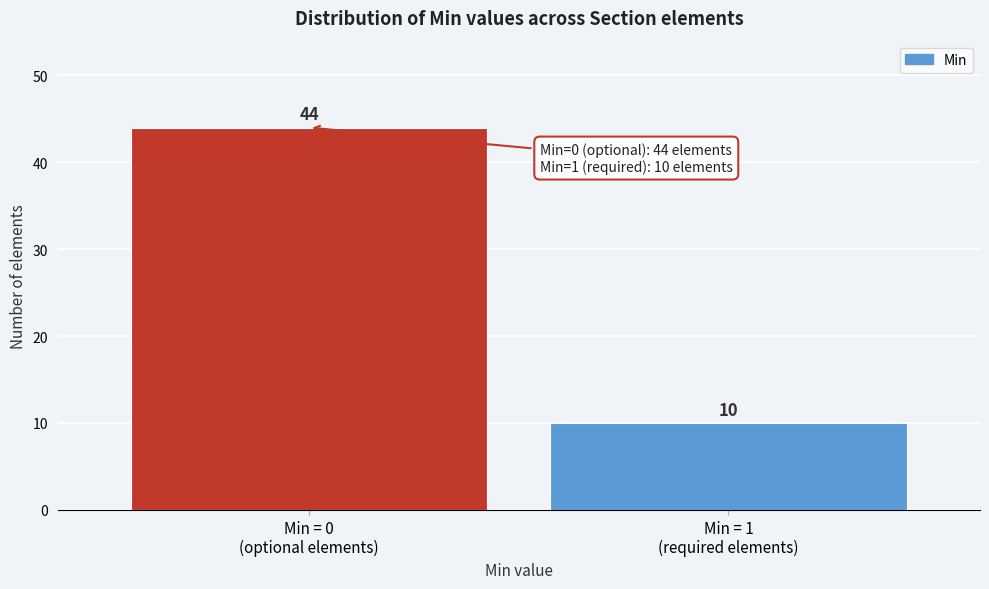

Reading left to right, list all the values displayed in this chart.

44	10